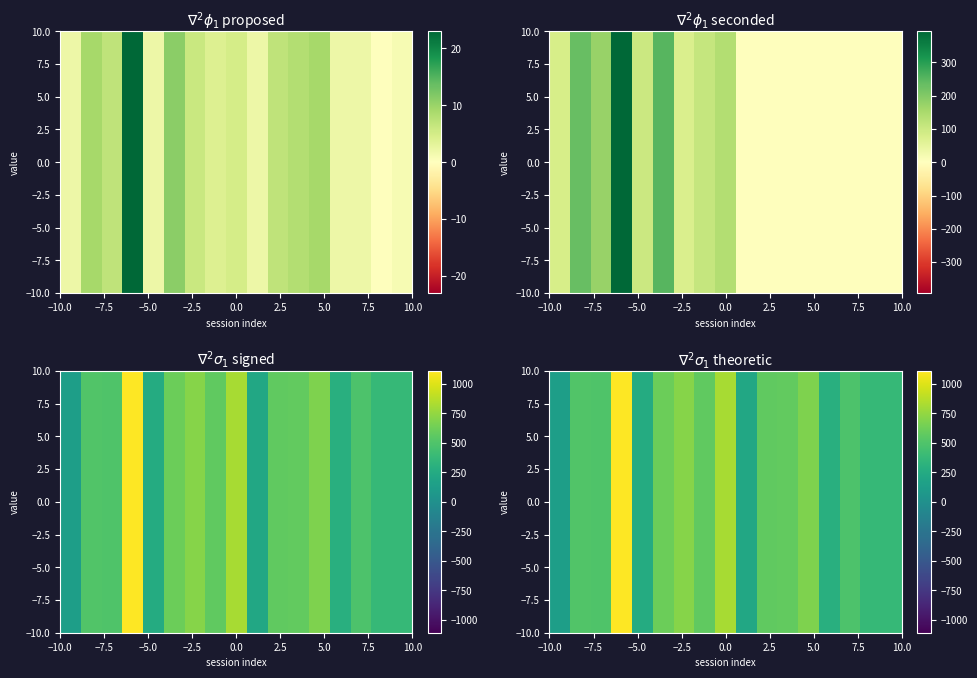

What is the maximum value shown in the chart?

1109